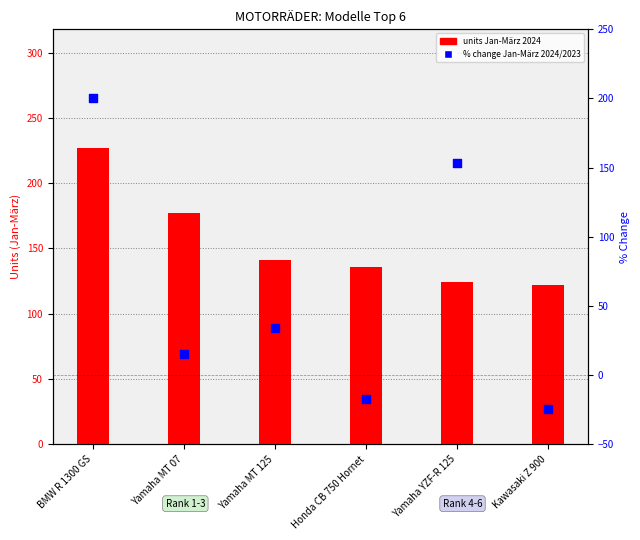

Which series has the largest total across all categories?

Jan-März 2024 units